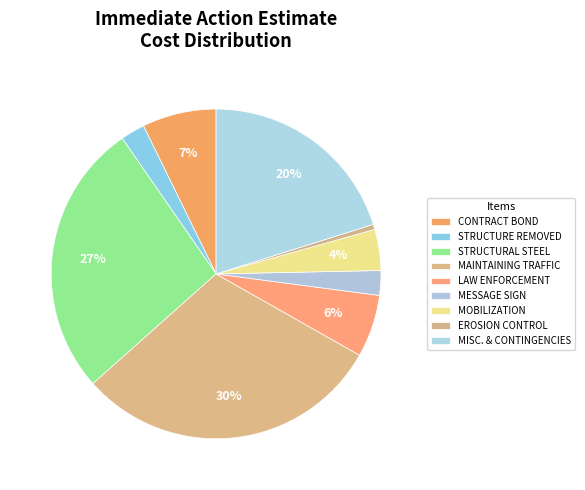

The MAINTAINING TRAFFIC slice represents 40% of the pie. True or false?

False